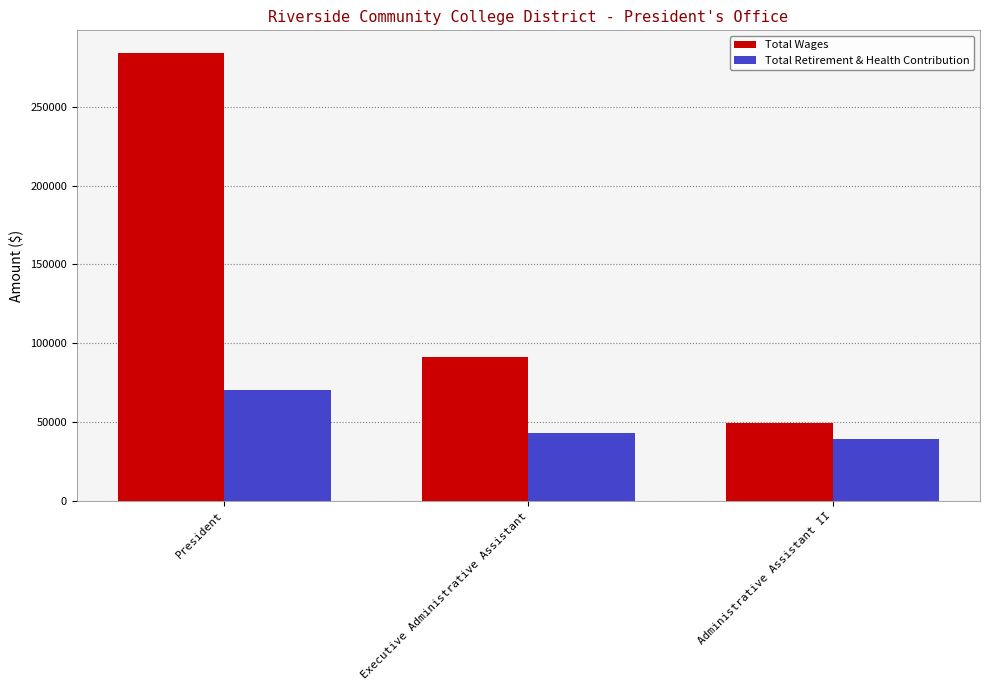

Count the number of data series in this chart.

2